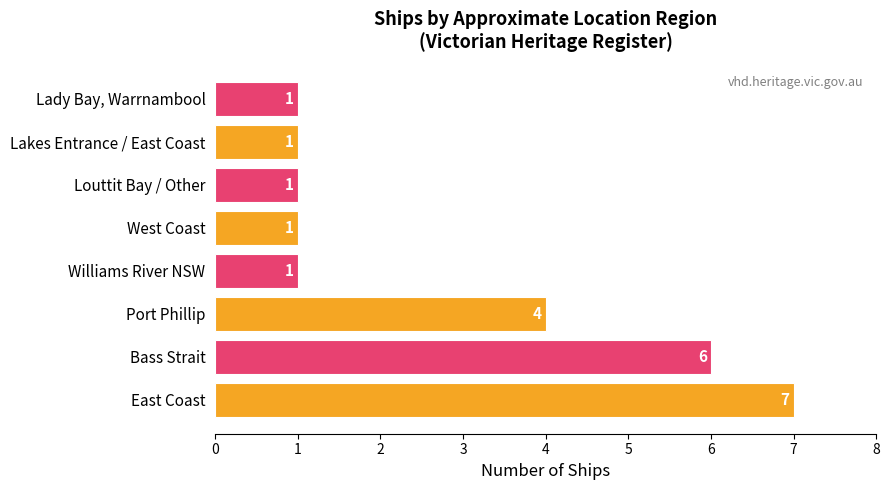

The chart shows a value of 4 at Port Phillip. True or false?

True